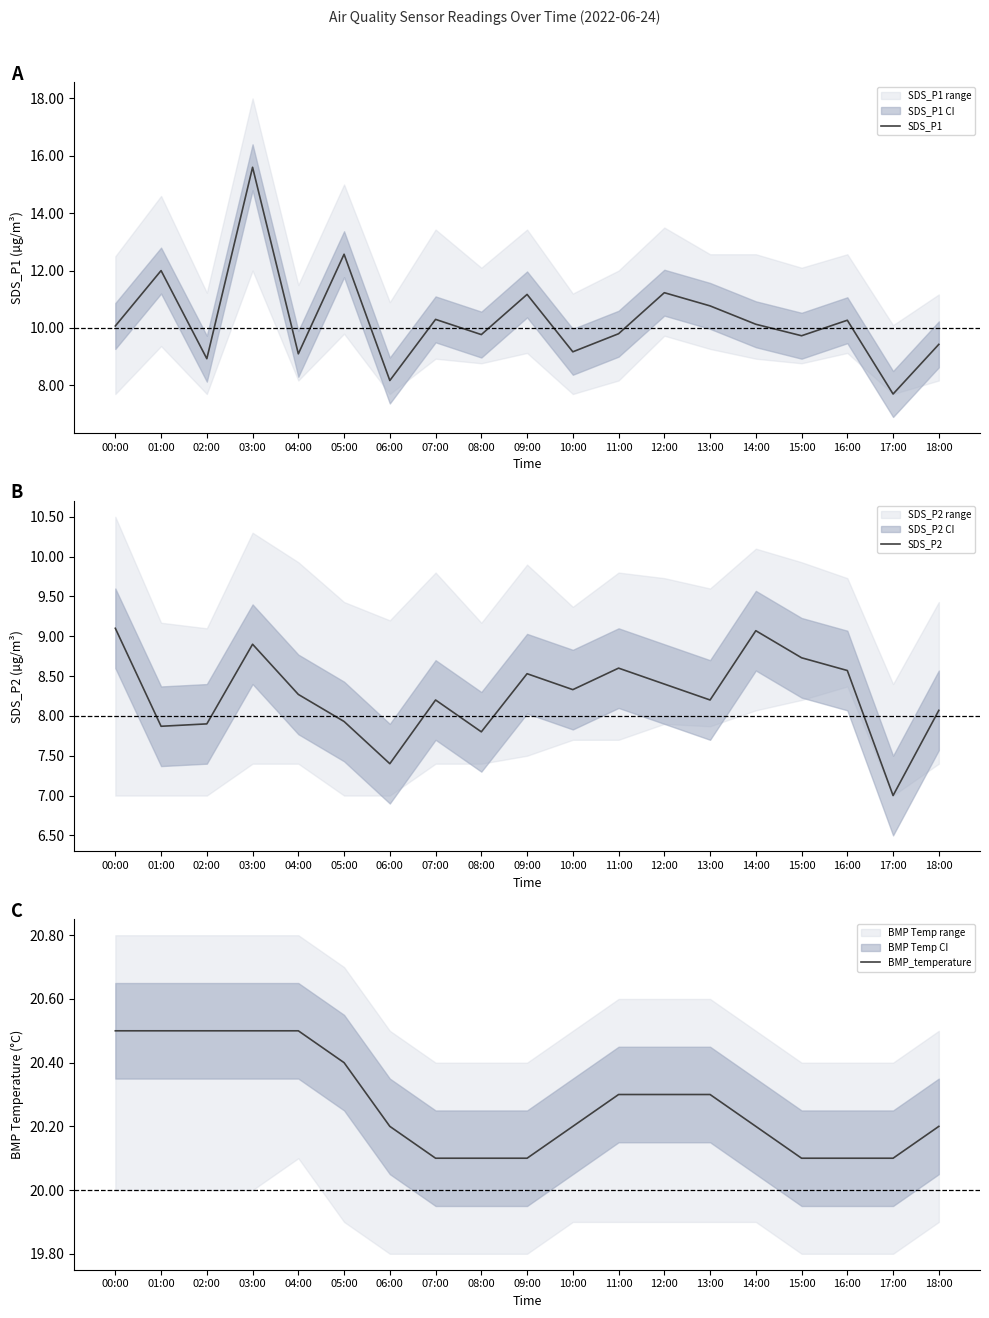

What position from the right is 08:00?

11